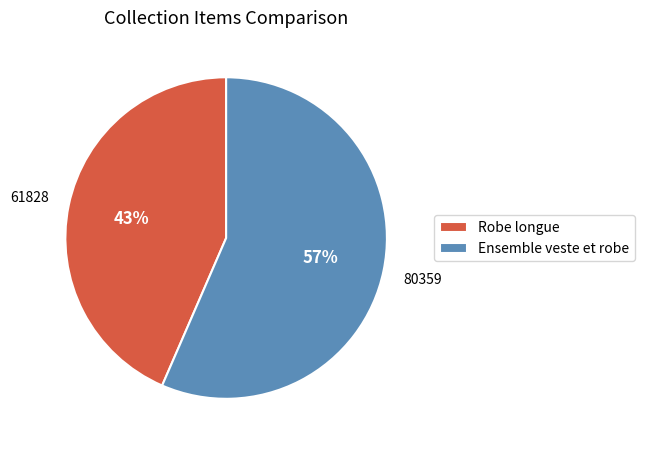

To the nearest percent, what percentage of the pie is Ensemble veste et robe?

57%